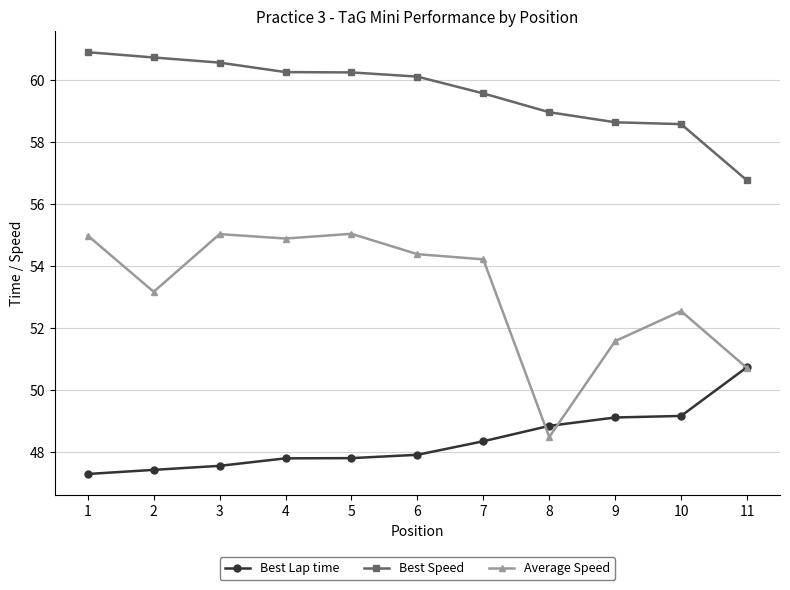

Where does the Best Speed series first go above 60?

1